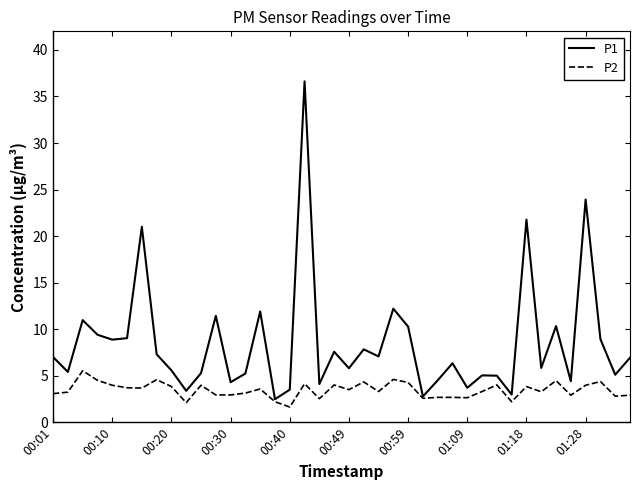

Which series has the largest range (max minus min)?

P1